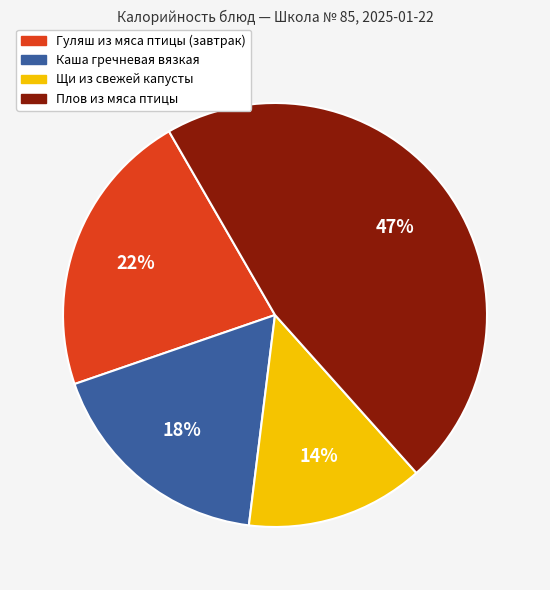

To the nearest percent, what is the combined percentage of Плов из мяса птицы and Щи из свежей капусты?

60%